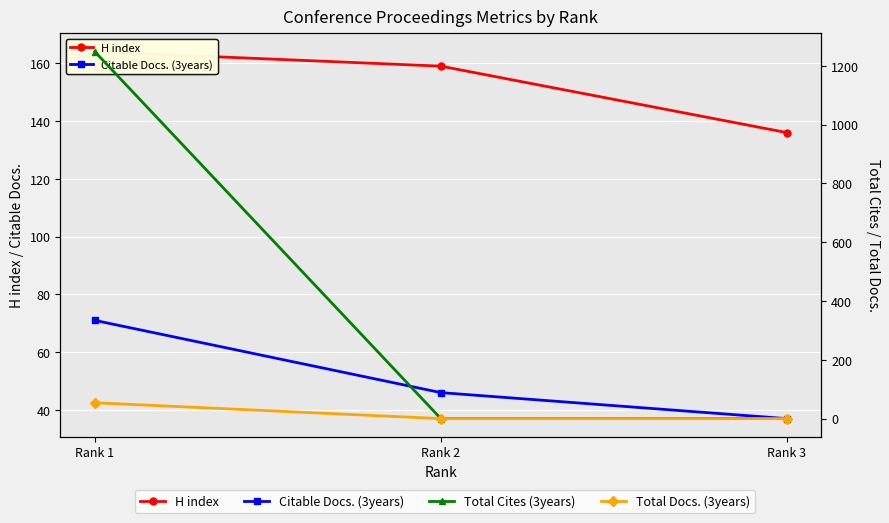

Where does the H index series first go above 159?

Rank 1